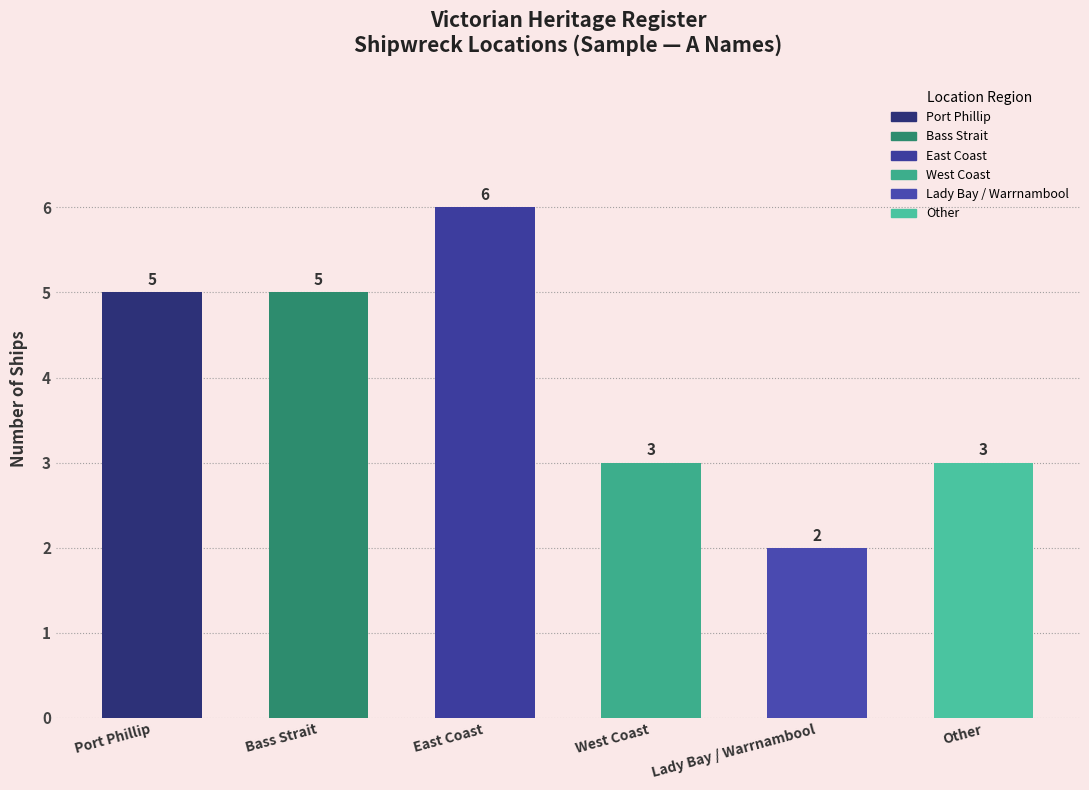

How many data points are less than 5?

3